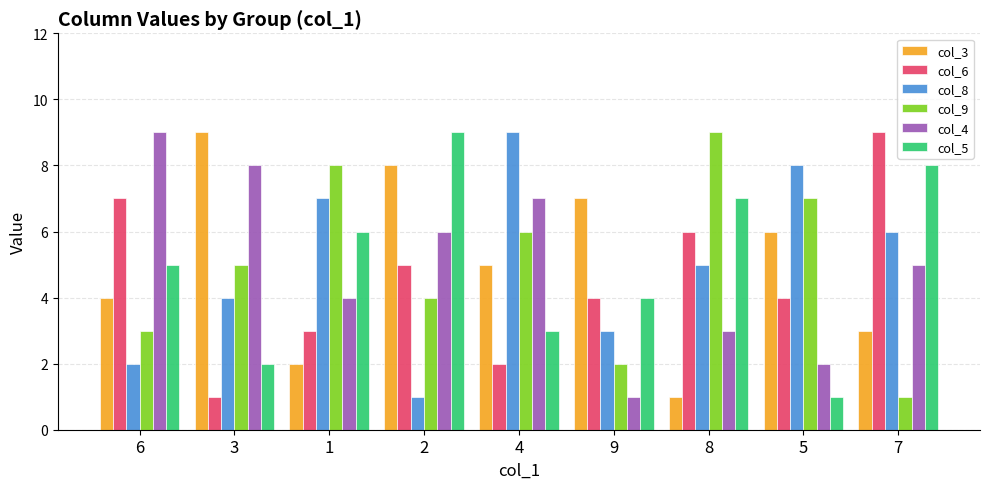

At which category is the sum across all series the highest?

2